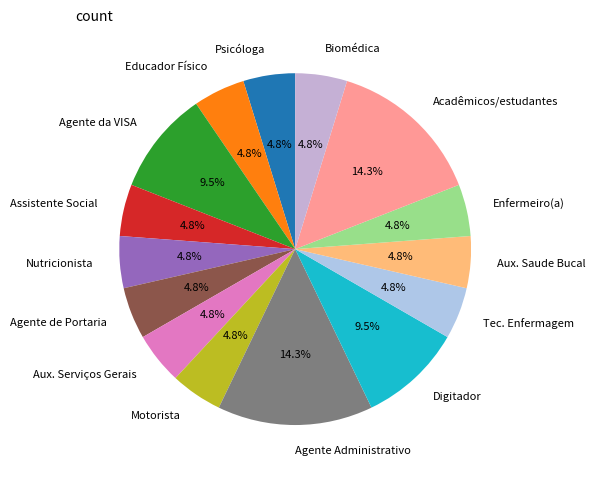

Does Biomédica represent more than half of the total?

No